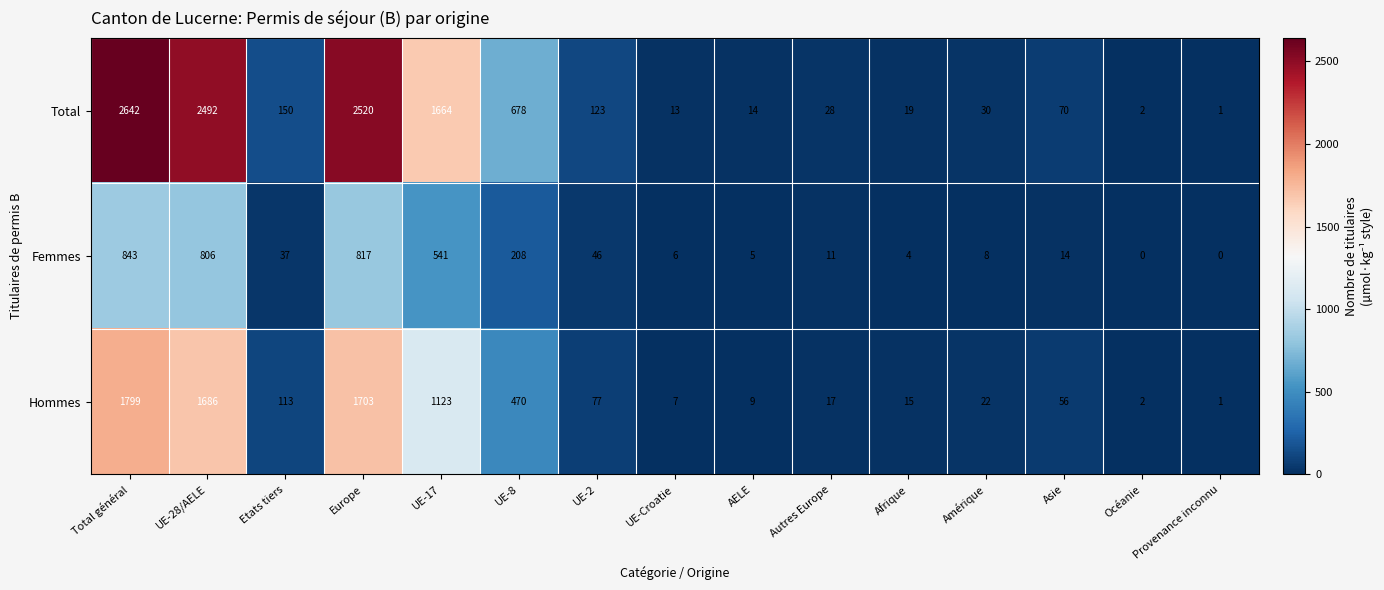

Is it true that Total equals 3333 at Europe?

False